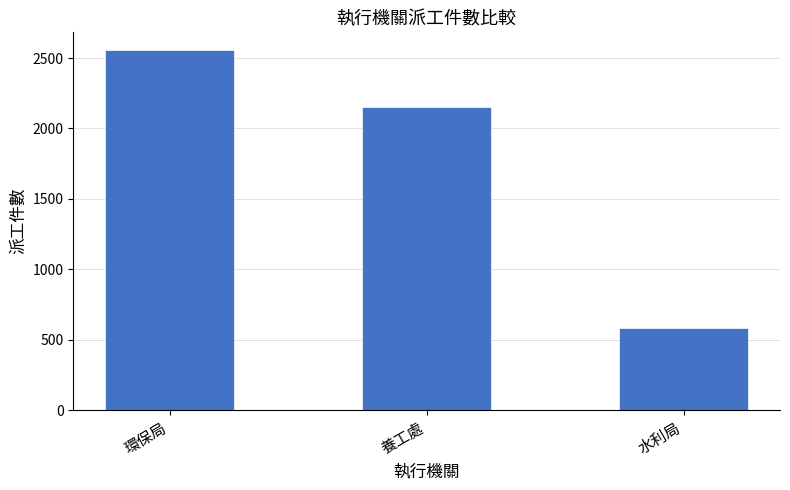

Where is the data nearest to the value 1568?

養工處